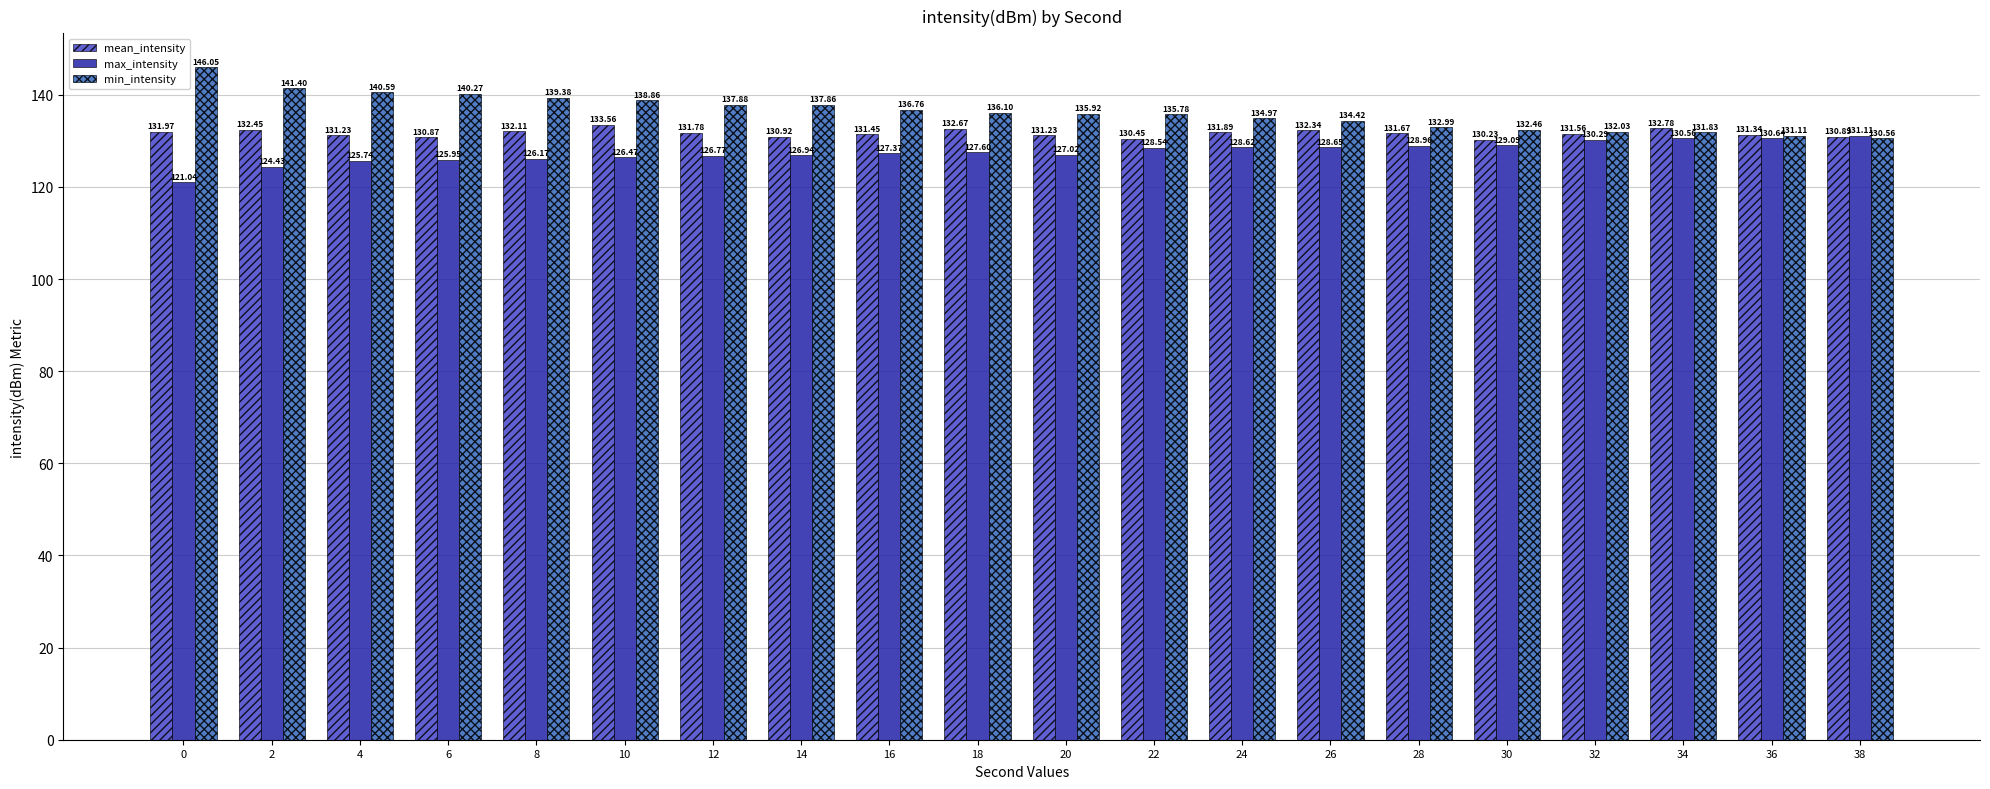

The value of min_intensity at 32 is 132.0. True or false?

True